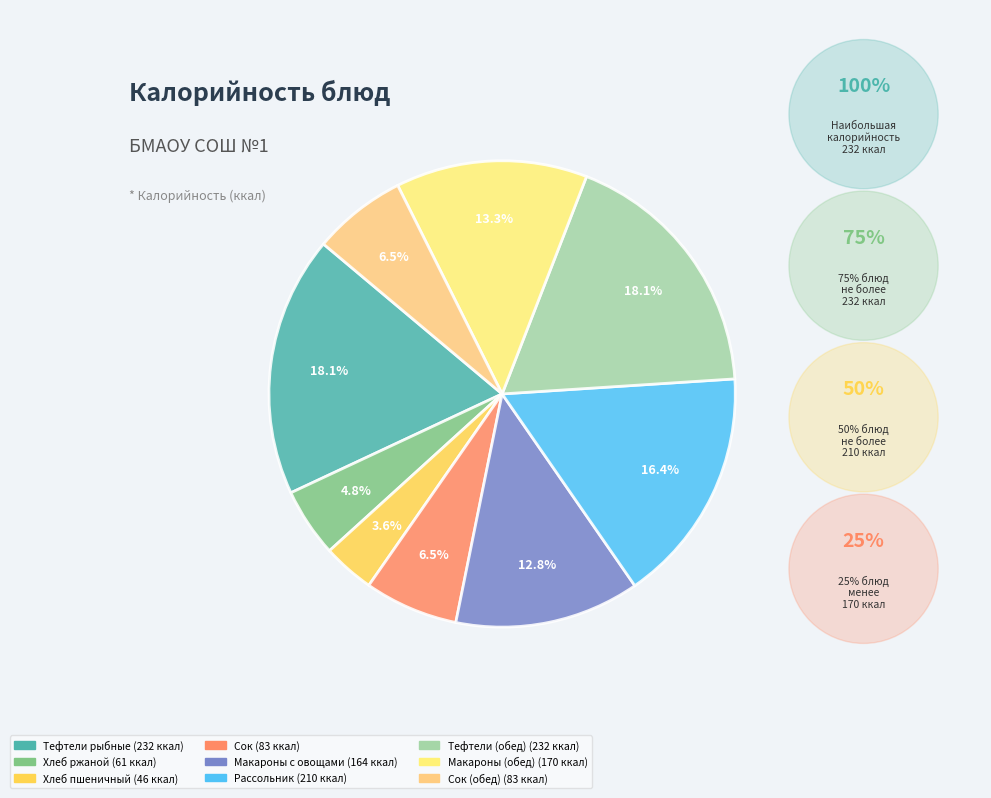

Is there any slice that represents more than half of the pie?

No